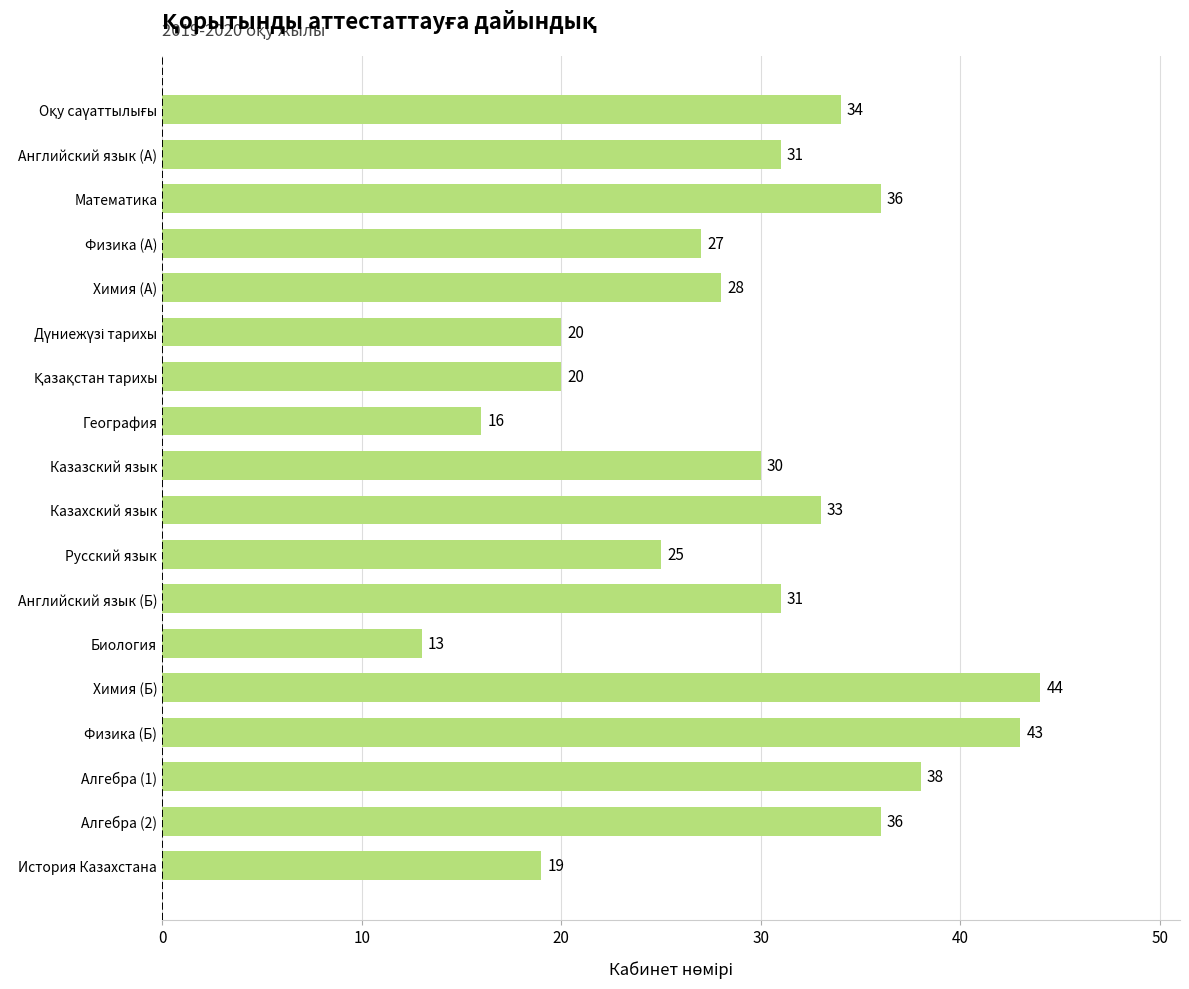

Where is the data nearest to the value 28?

Химия (А)